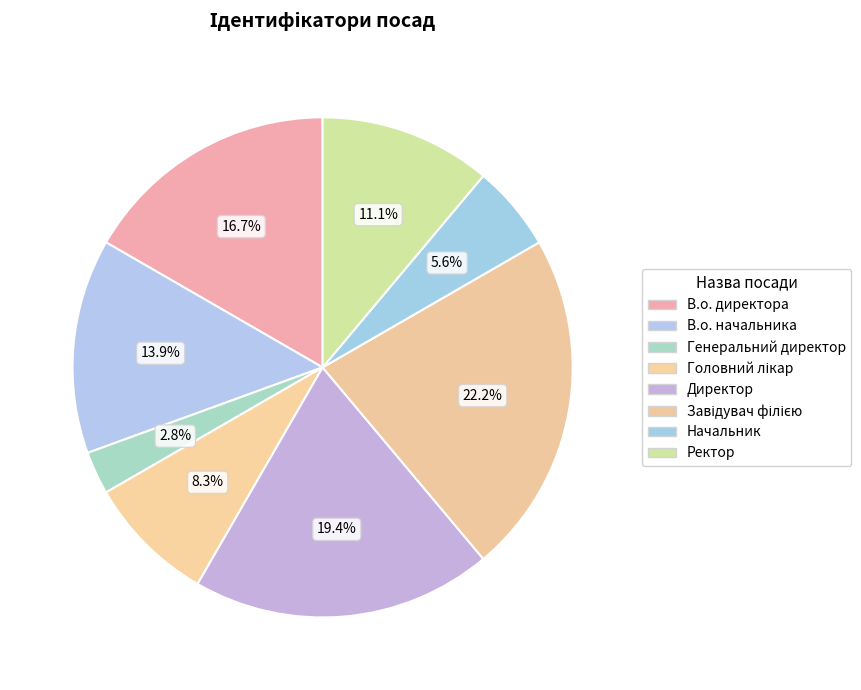

True or false: Завідувач філією accounts for 16% of the total.

False